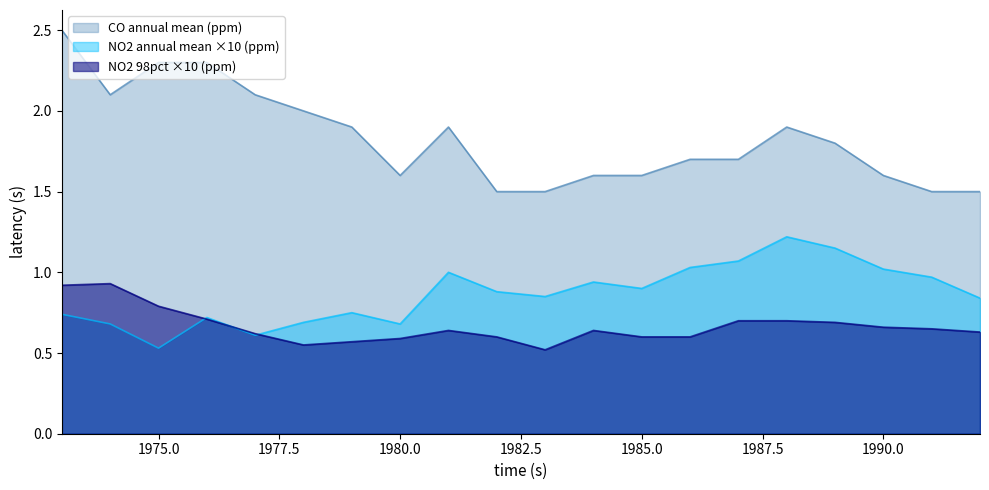

Which series has the largest total across all categories?

CO annual mean (ppm)